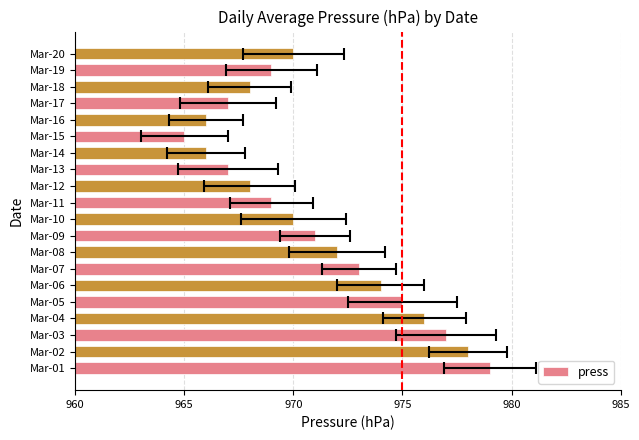

Reading left to right, extract all data points from this chart.

979	978	977	976	975	974	973	972	971	970	969	968	967	966	965	966	967	968	969	970